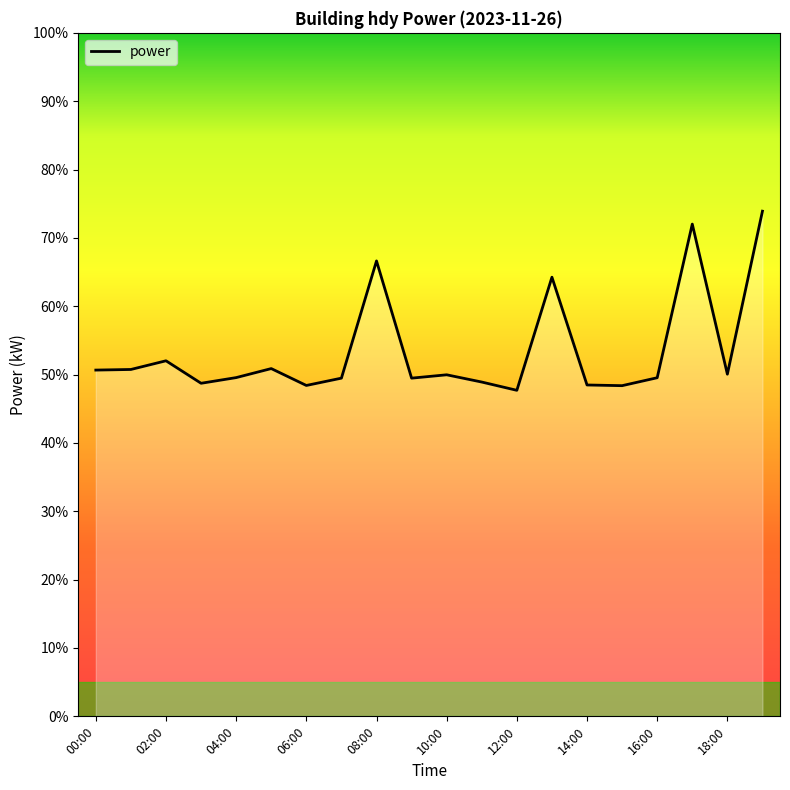

What is the difference between the maximum and minimum values?

26.2